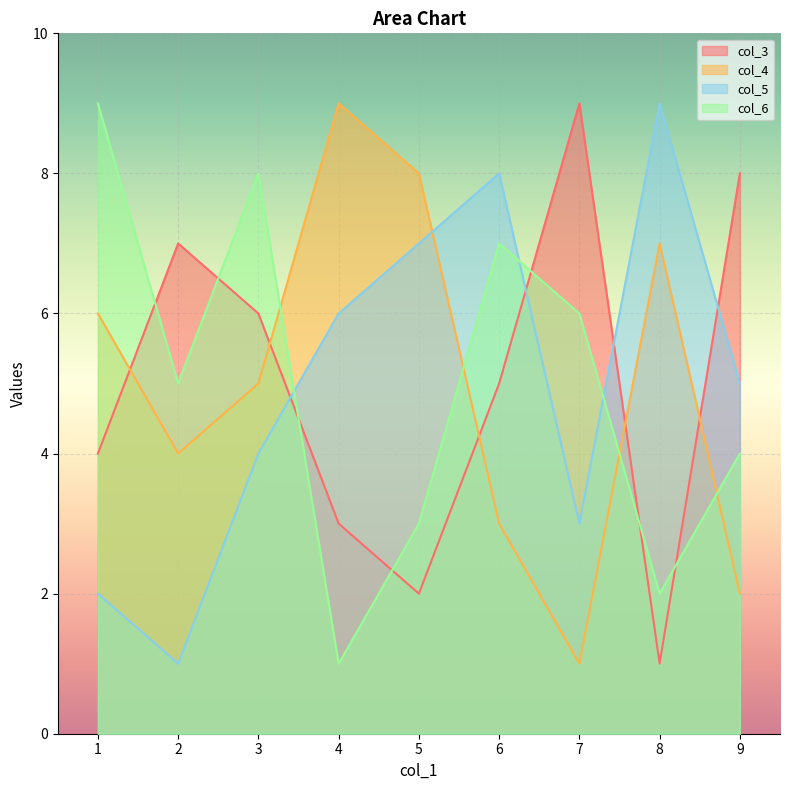

Does the chart display data point markers on the line(s)?

No